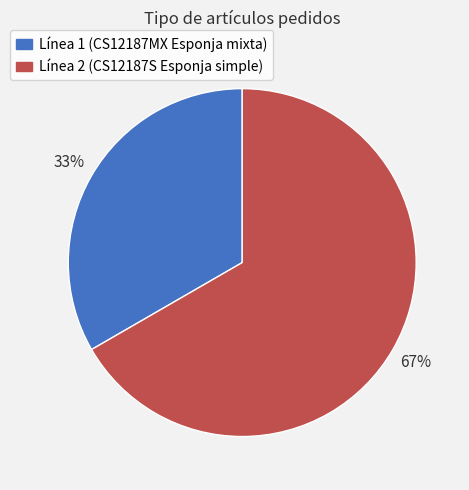

What is the largest slice in the pie chart?

Línea 2 (CS12187S Esponja simple)